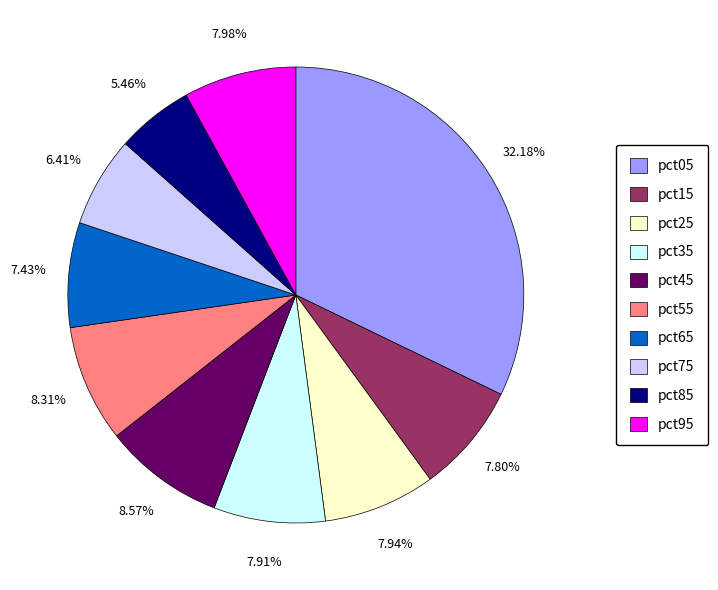

To the nearest percent, what is the difference between the pct05 and pct35 slice percentages?

24%